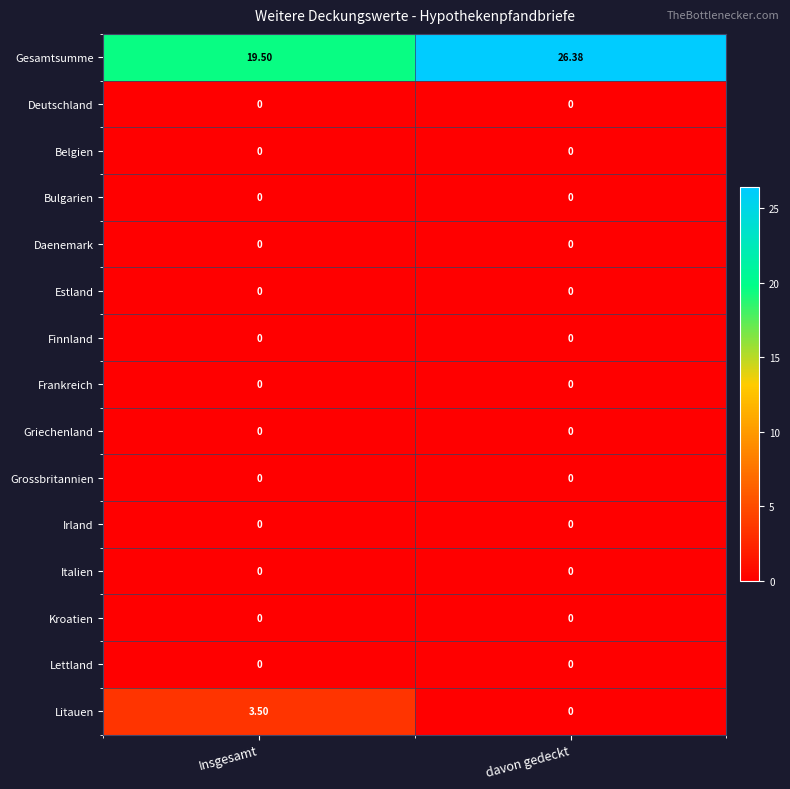

Which category has the highest value across all series?

davon gedeckt